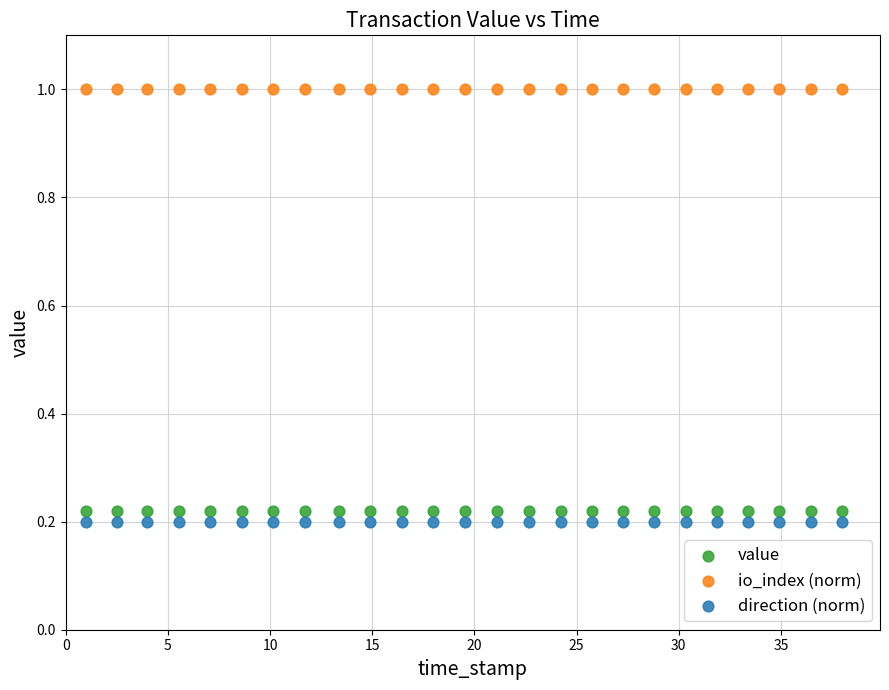

Which series reaches the maximum Y coordinate?

io_index (norm)